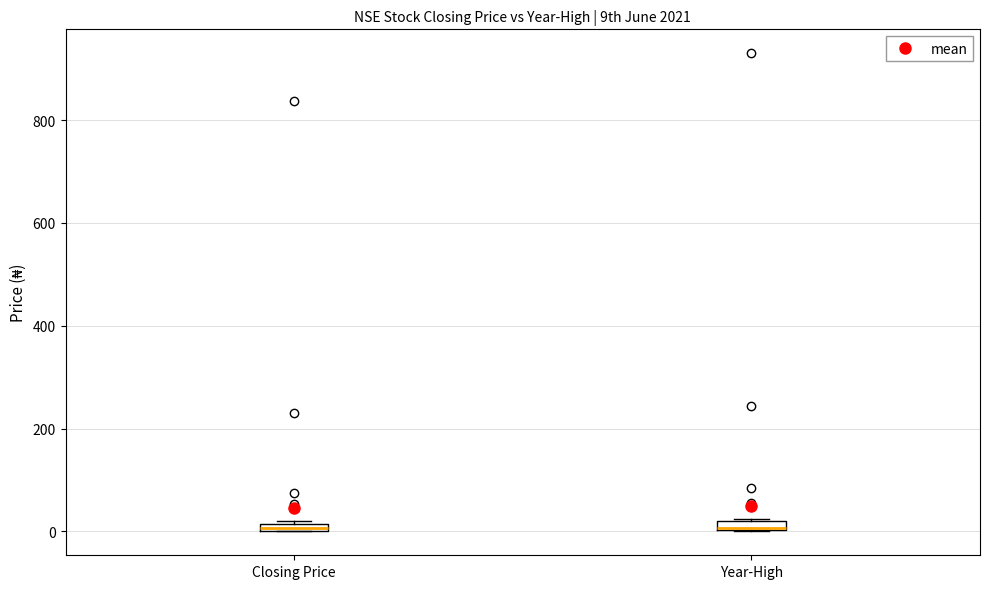

Where is the lower edge of the box for Year-High on the y-axis? The values are not printed on the chart, so give them approximately, as read against the axis.

0